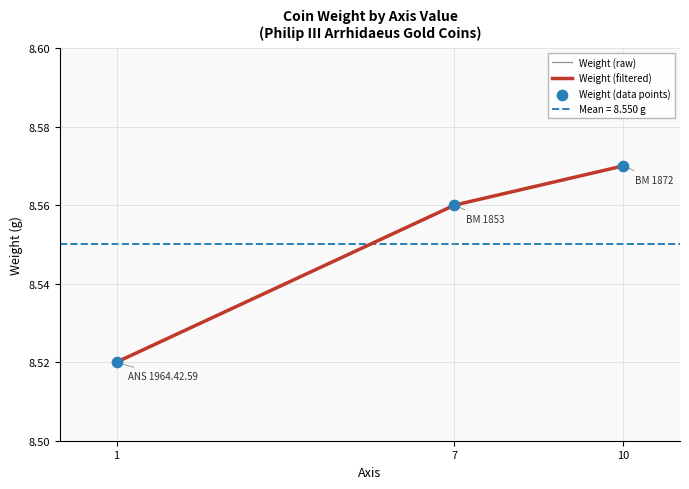

What are all the series names shown in the legend?

Weight (raw), Weight (filtered), Weight (data points)